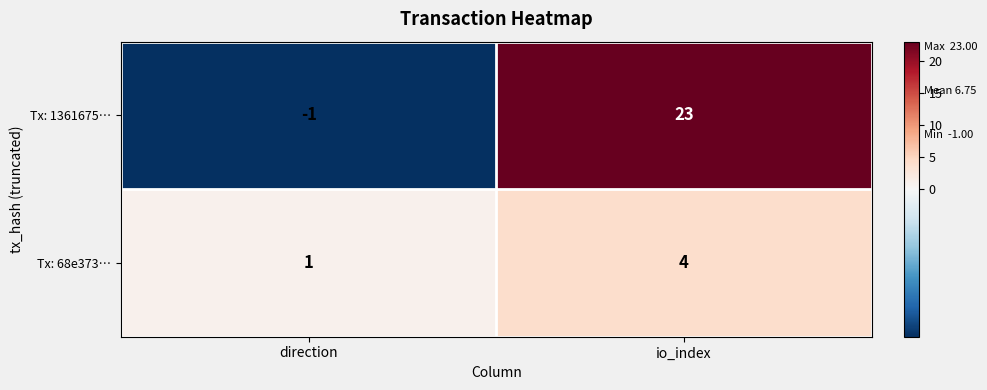

What is the sum of all Tx: 68e373… values?

5